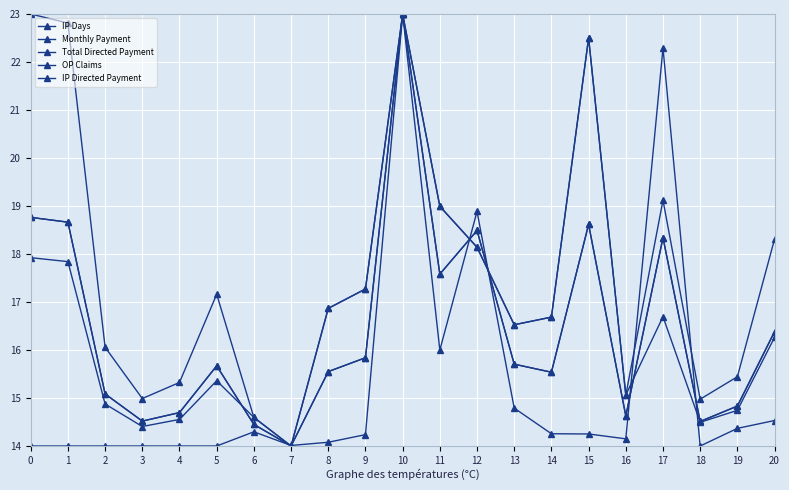

Reading right to left, transcribe all the data shown in this chart.

IP Days: 16.3	14.7	14.5	16.7	15.1	22.5	16.7	16.5	18.1	19.0	23.0	17.3	16.9	14.0	14.6	15.4	14.6	14.4	14.9	17.8	17.9
Monthly Payment: 16.4	14.8	14.5	18.3	14.6	18.6	15.5	15.7	18.5	17.6	23.0	15.8	15.6	14.0	14.4	15.7	14.7	14.5	15.1	18.7	18.8
Total Directed Payment: 16.4	14.8	14.5	18.3	14.6	18.6	15.5	15.7	18.5	17.6	23.0	15.8	15.6	14.0	14.4	15.7	14.7	14.5	15.1	18.7	18.8
OP Claims: 14.5	14.4	14.0	22.3	14.1	14.3	14.3	14.8	18.9	16.0	23.0	14.2	14.1	14.0	14.3	14.0	14.0	14.0	14.0	14.0	14.0
IP Directed Payment: 18.3	15.4	15.0	19.1	15.1	22.5	16.7	16.5	18.1	19.0	23.0	17.3	16.9	14.0	14.6	17.2	15.3	15.0	16.1	22.8	23.0